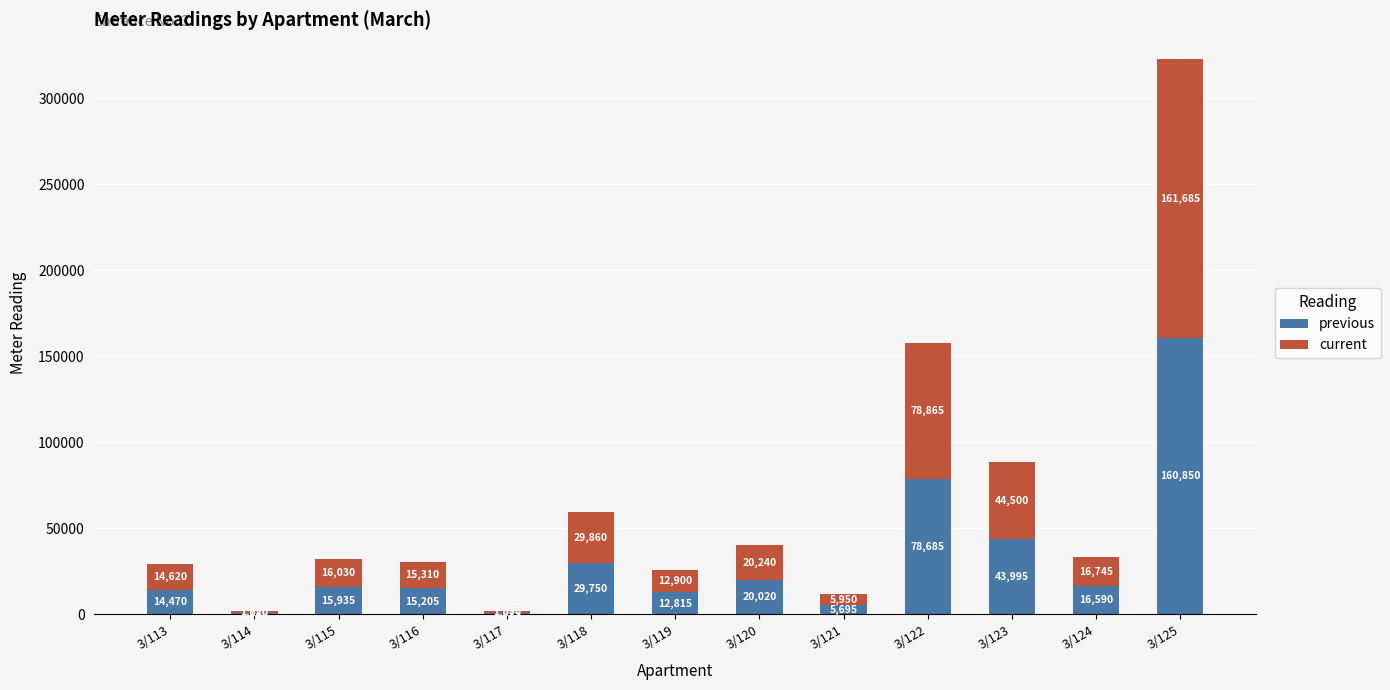

Rank the categories by previous value from lowest to highest.

3/117, 3/114, 3/121, 3/119, 3/113, 3/116, 3/115, 3/124, 3/120, 3/118, 3/123, 3/122, 3/125